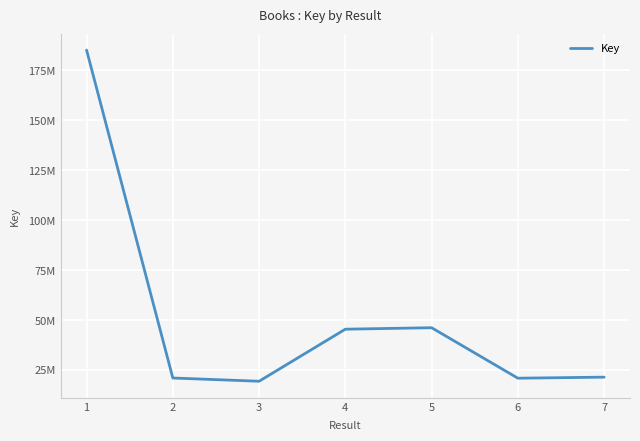

Is this an area chart (filled region under the line)?

No